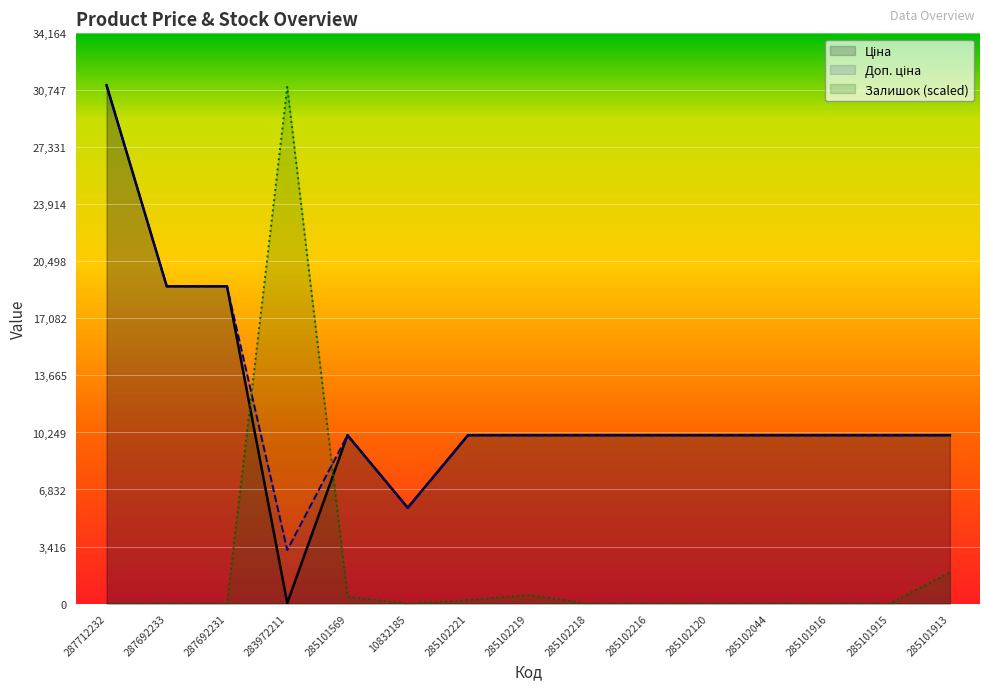

Is it true that Доп. ціна equals 13971.4 at 285102120?

False